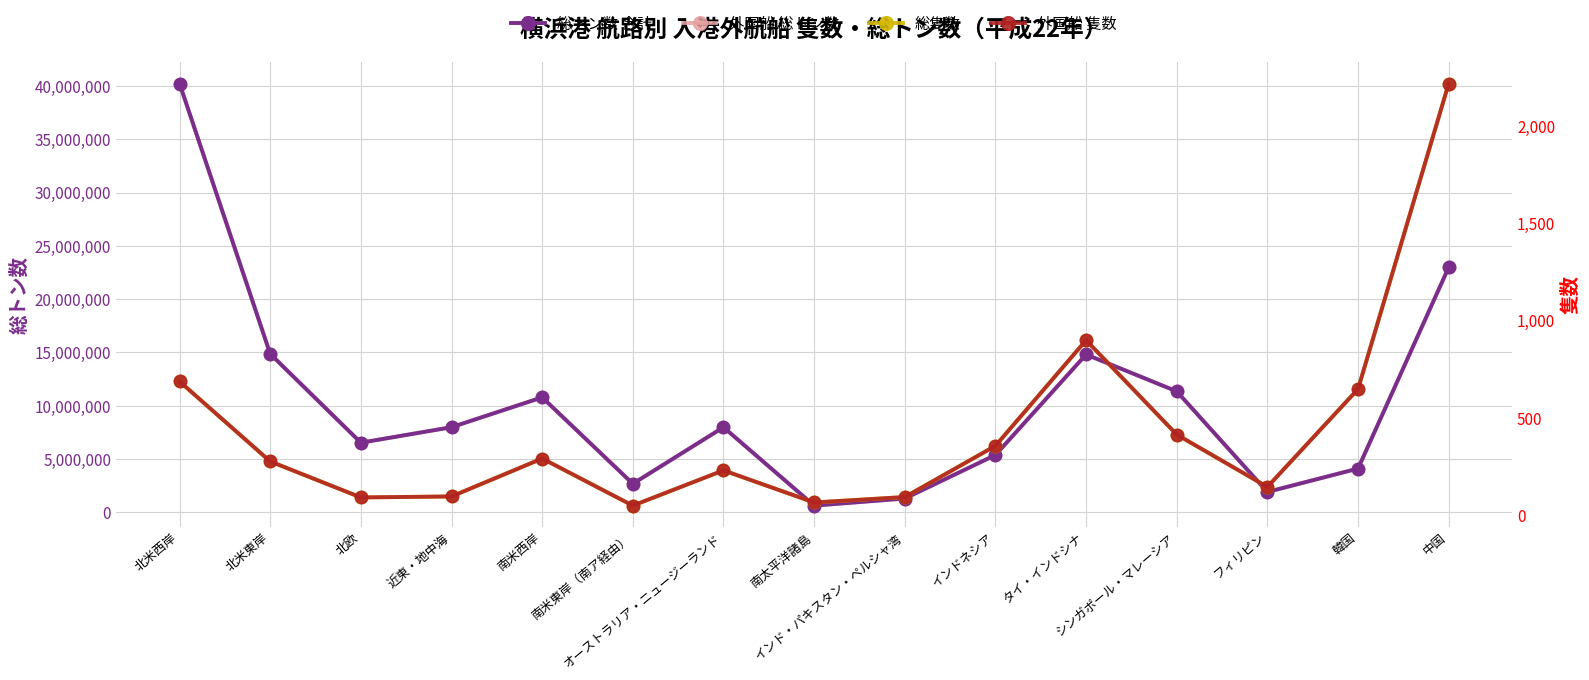

Reading right to left, what are all the values shown in this chart?

総トン数 合計: 22990668	4100520	1907126	11348080	14809337	5373729	1292511	626164	7980329	2674286	10785895	7982830	6529904	14866436	40241099
外国船 総トン数: 22990668	4100520	1907126	11348080	14809337	5373729	1292511	626164	7980329	2674286	10785895	7982830	6529904	14866436	40241099
総隻数: 2218	648	145	414	899	356	93	65	230	49	291	96	91	276	687
外国船 隻数: 2218	648	145	414	899	356	93	65	230	49	291	96	91	276	687